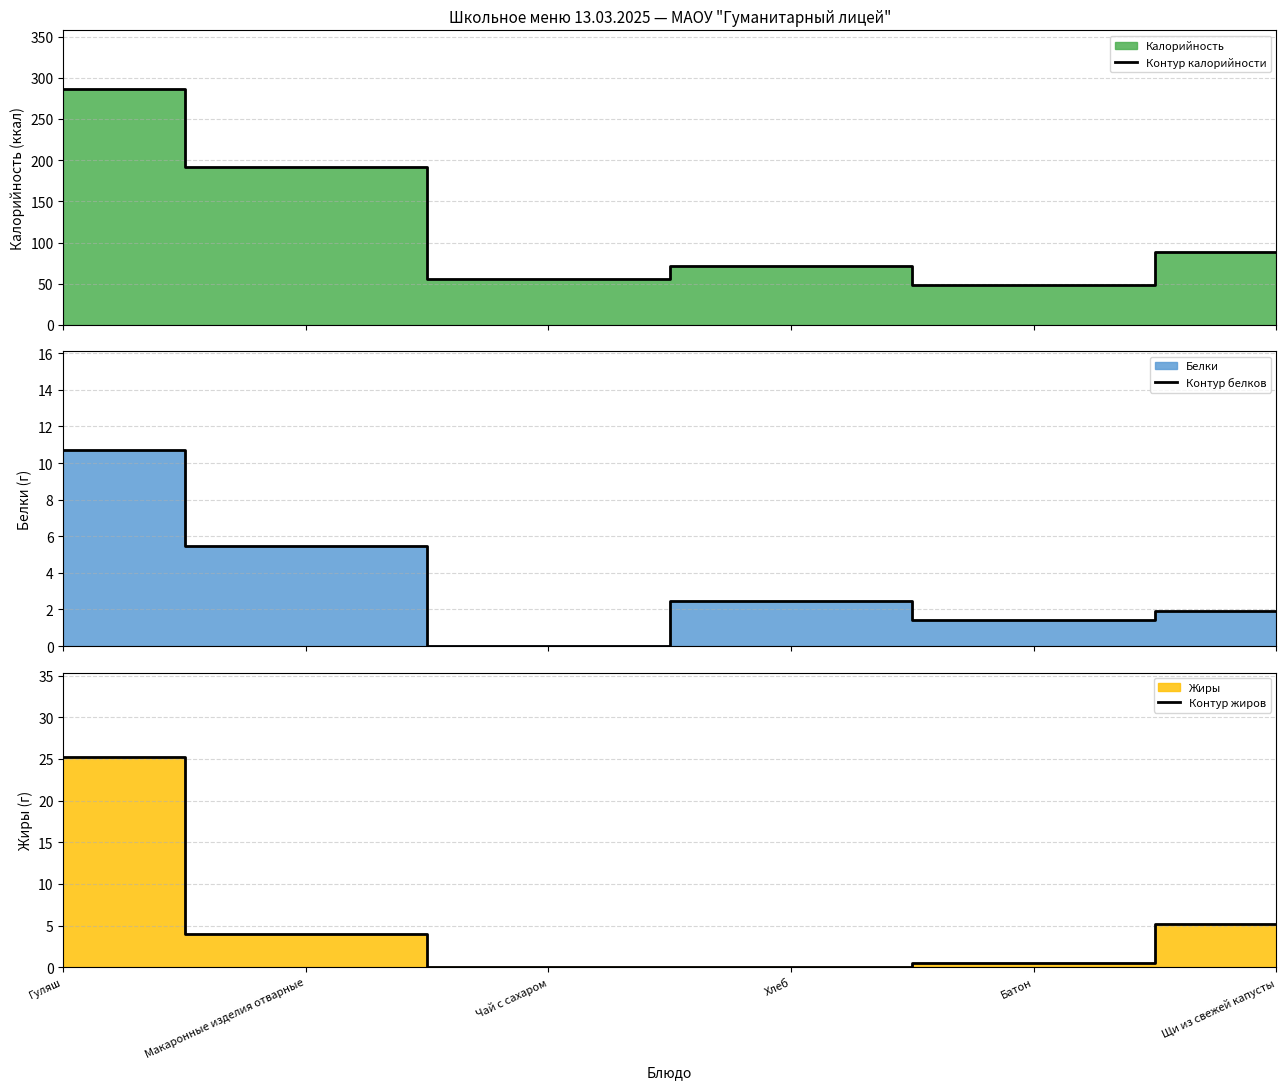

Reading left to right, transcribe all the data shown in this chart.

Контур калорийности: Гуляш=286.0	Макаронные изделия отварные=192.0	Чай с сахаром=56.0	Хлеб=72.0	Батон=48.0	Щи из свежей капусты=88.0
Контур белков: Гуляш=10.7	Макаронные изделия отварные=5.5	Чай с сахаром=0.0	Хлеб=2.5	Батон=1.4	Щи из свежей капусты=1.9
Контур жиров: Гуляш=25.3	Макаронные изделия отварные=4.0	Чай с сахаром=0.0	Хлеб=0.0	Батон=0.5	Щи из свежей капусты=5.1